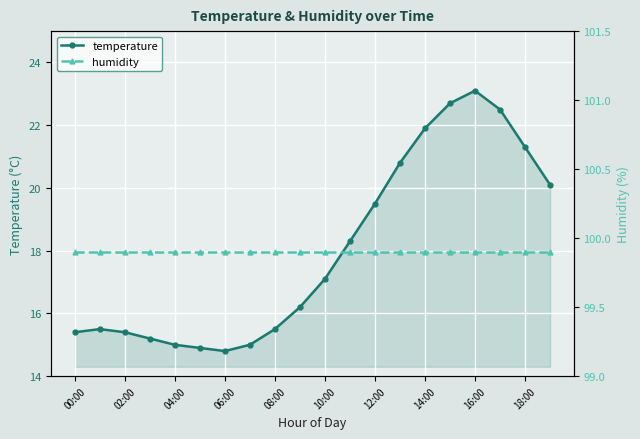

Which series has the largest total across all categories?

humidity